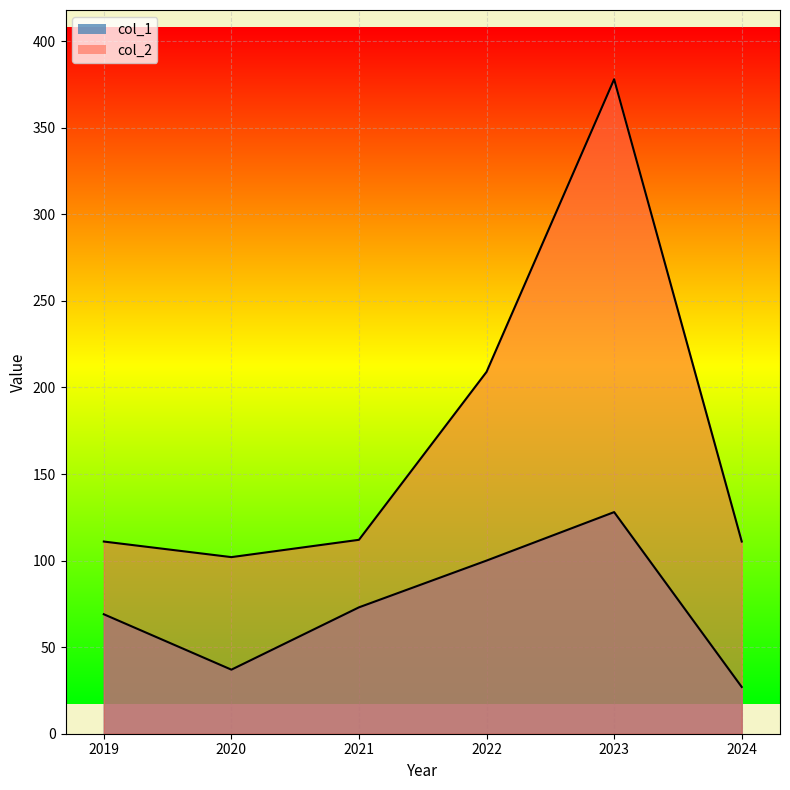

True or false: col_1 and col_2 cross at least once.

False